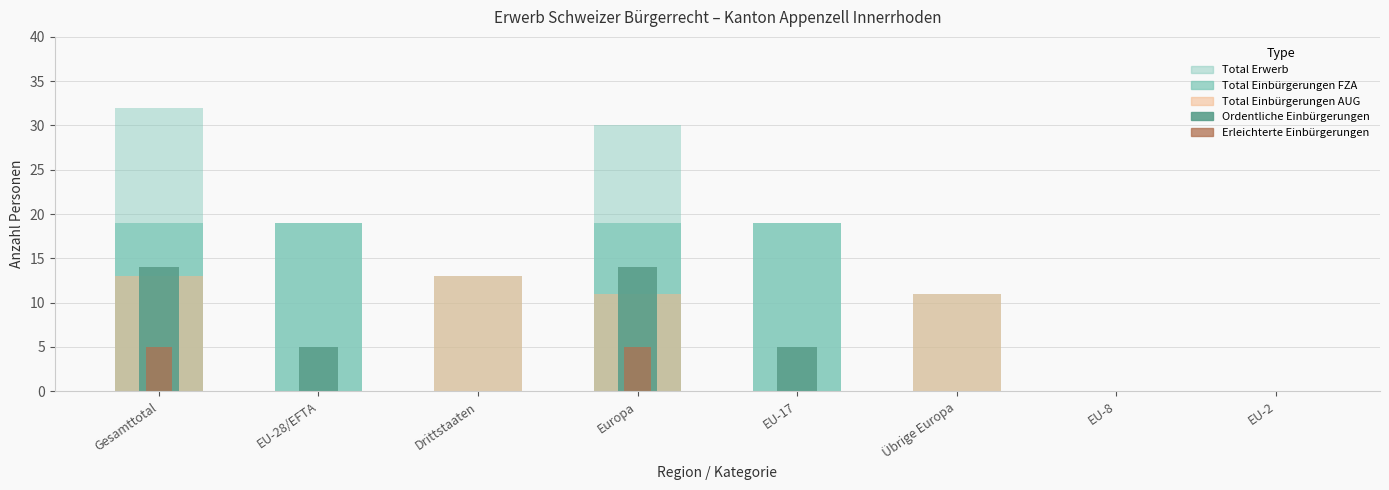

List the series in order of their peak value, highest first.

Total Erwerb, Total Einbürgerungen FZA, Ordentliche Einbürgerungen, Total Einbürgerungen AUG, Erleichterte Einbürgerungen